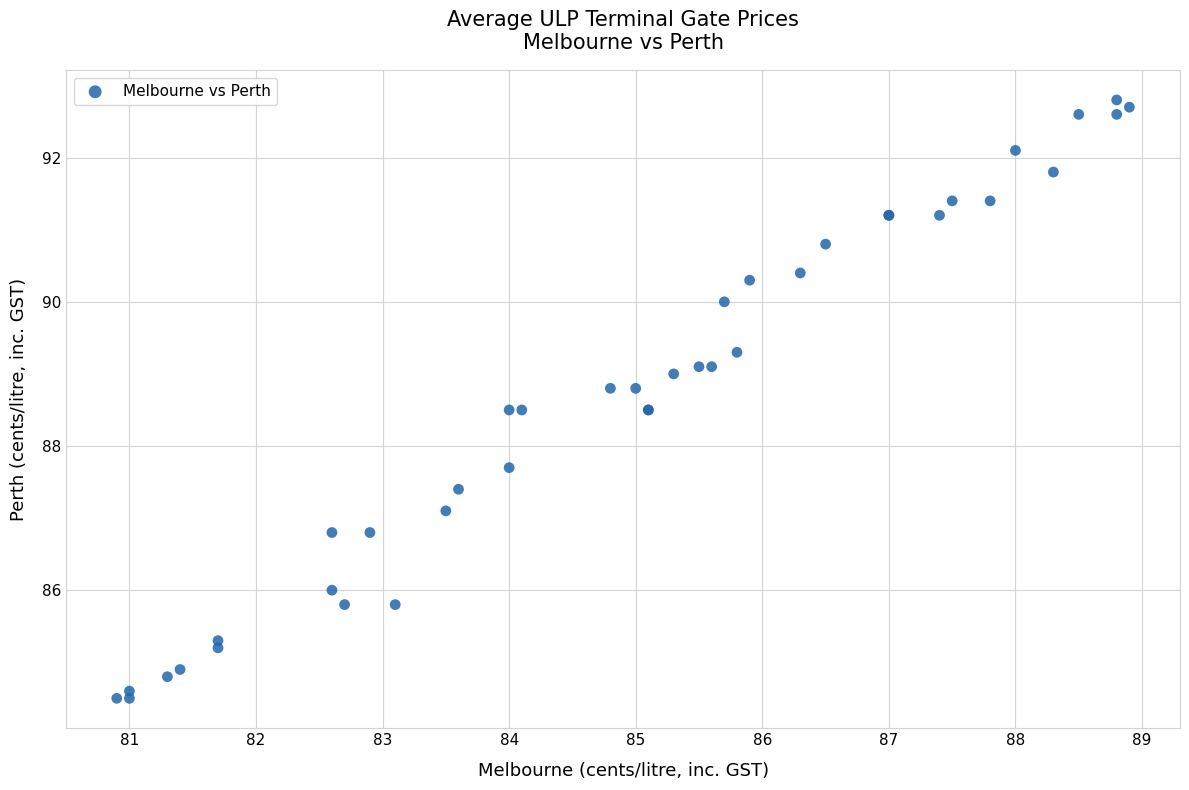

What Y value in the scatter plot is closest to 88?

87.7